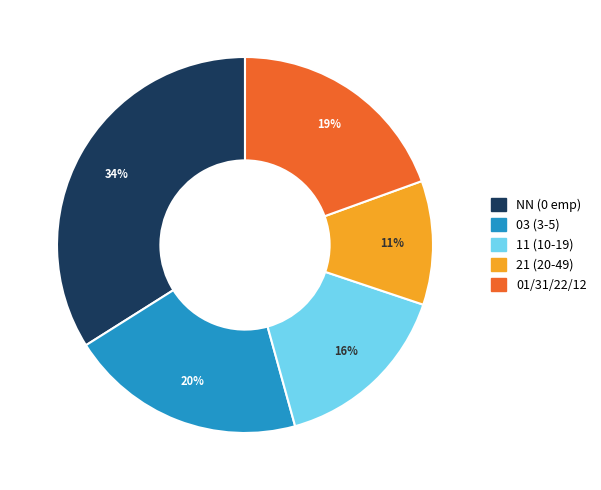

To the nearest percent, what is the average slice percentage?

20%